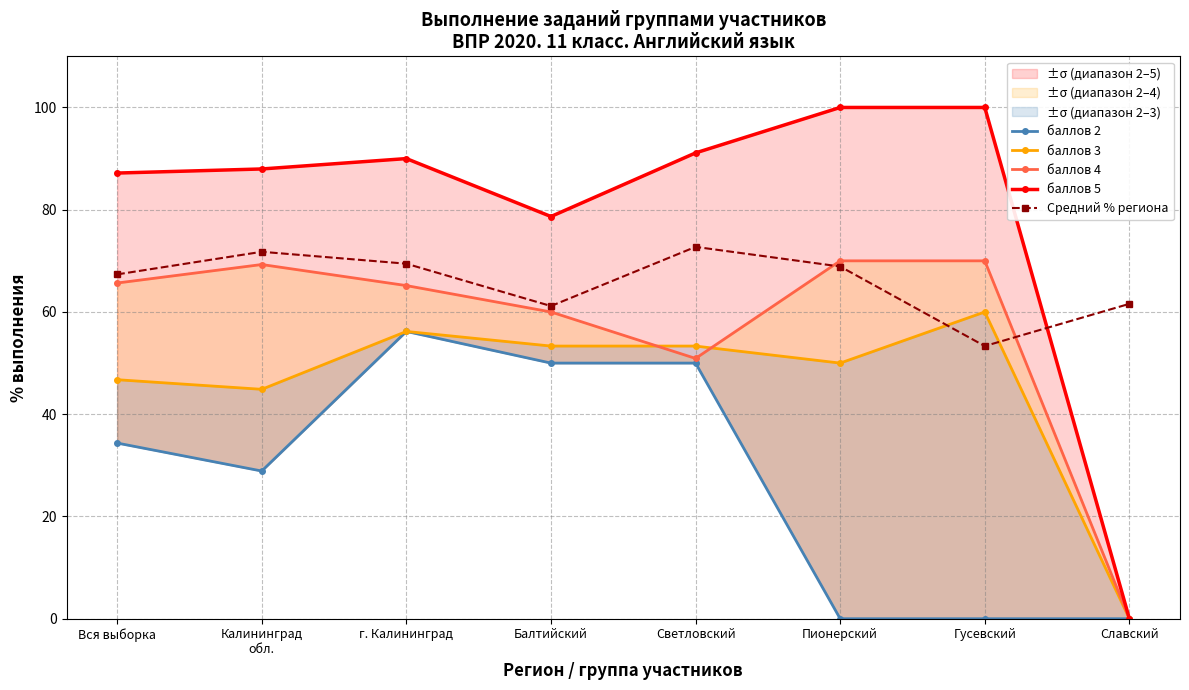

Does the chart display data point markers on the line(s)?

Yes